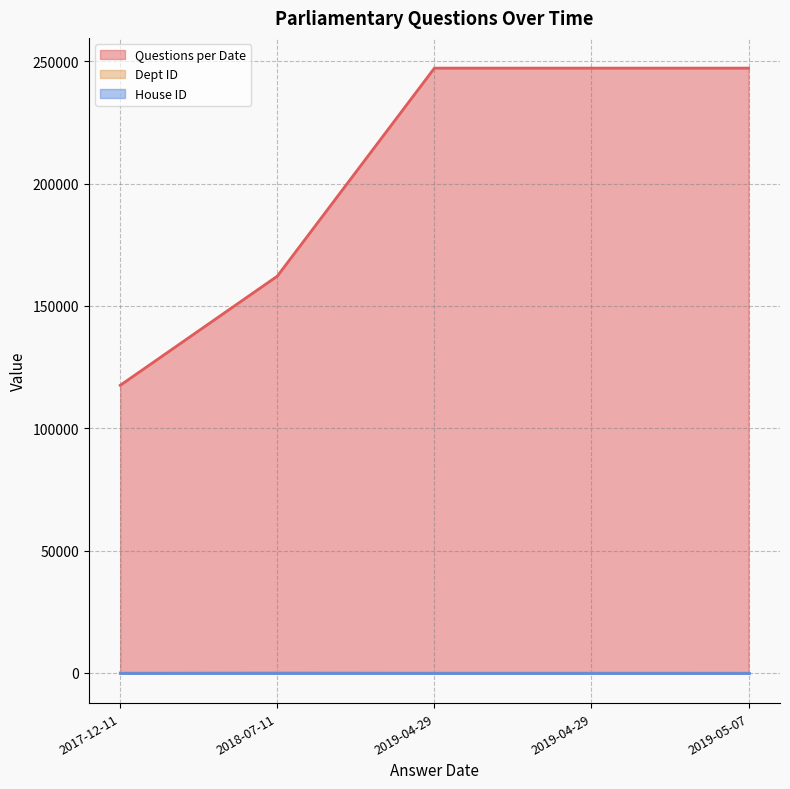

At which category is the sum across all series the highest?

2019-04-29